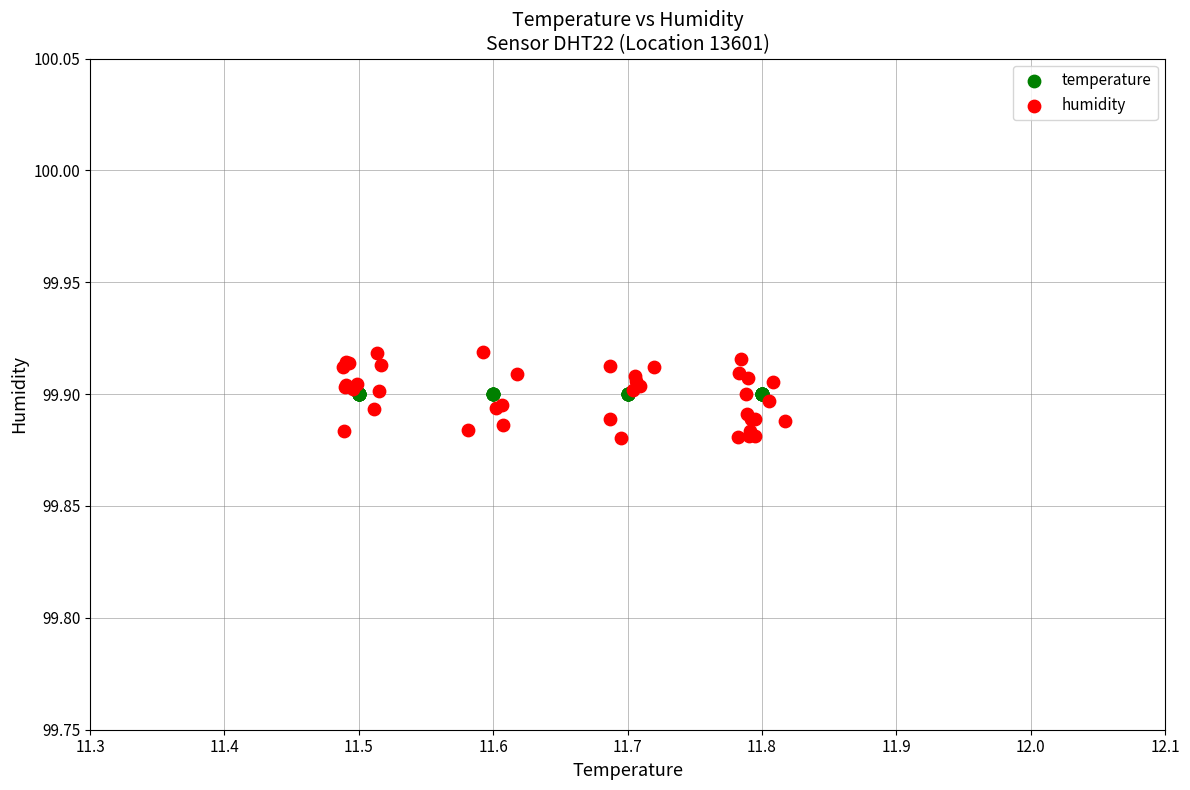

Which series reaches the maximum Y coordinate?

humidity